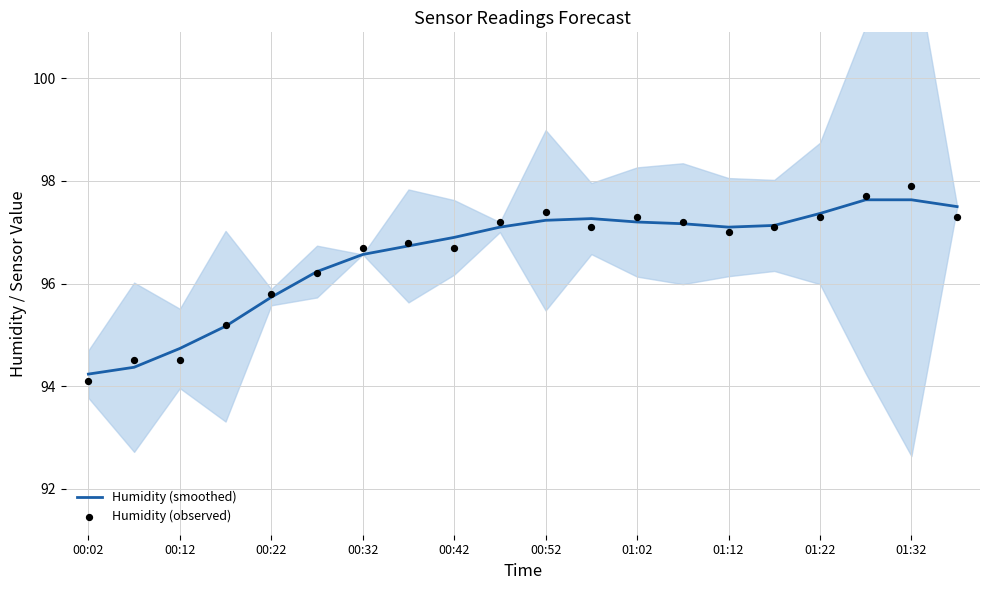

What is the lowest value of the Humidity (smoothed) series?

94.2